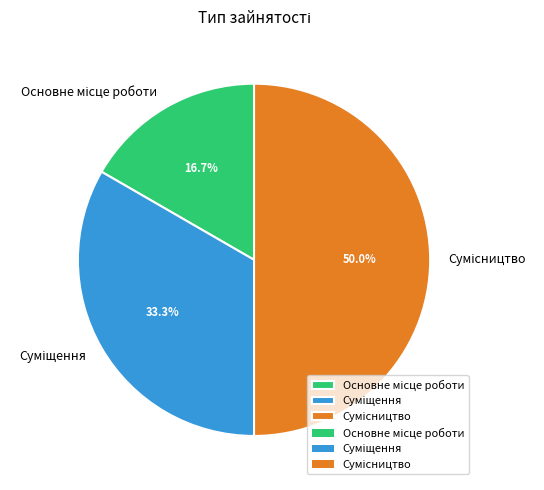

How many segments does this pie chart have?

3